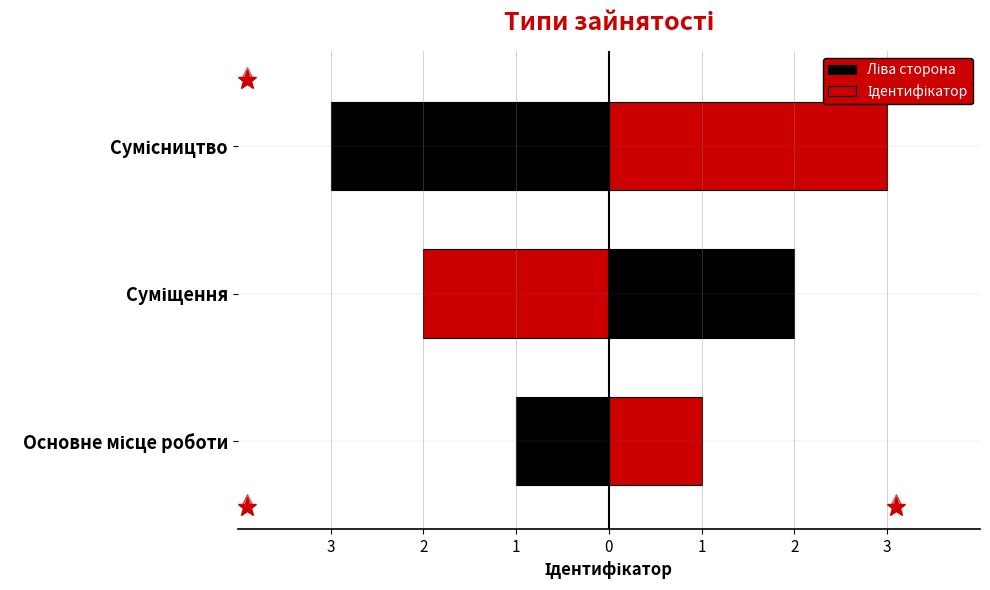

What is the difference between the second highest and minimum values in the Ліва сторона series?

1